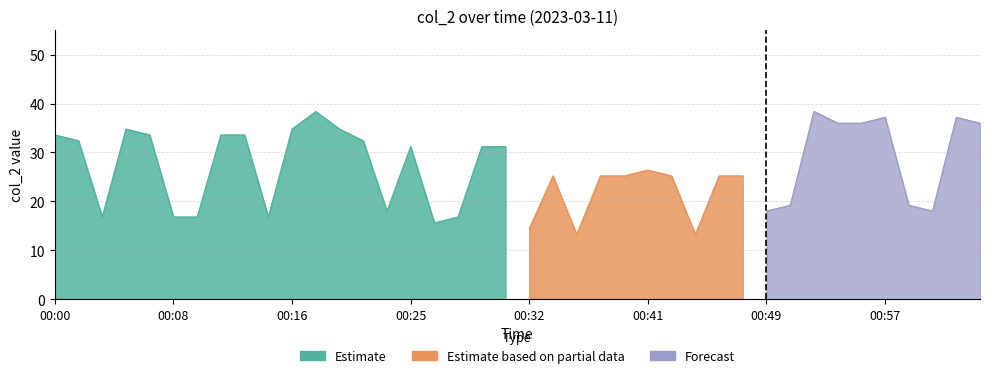

True or false: Estimate and Estimate based on partial data cross at least once.

False